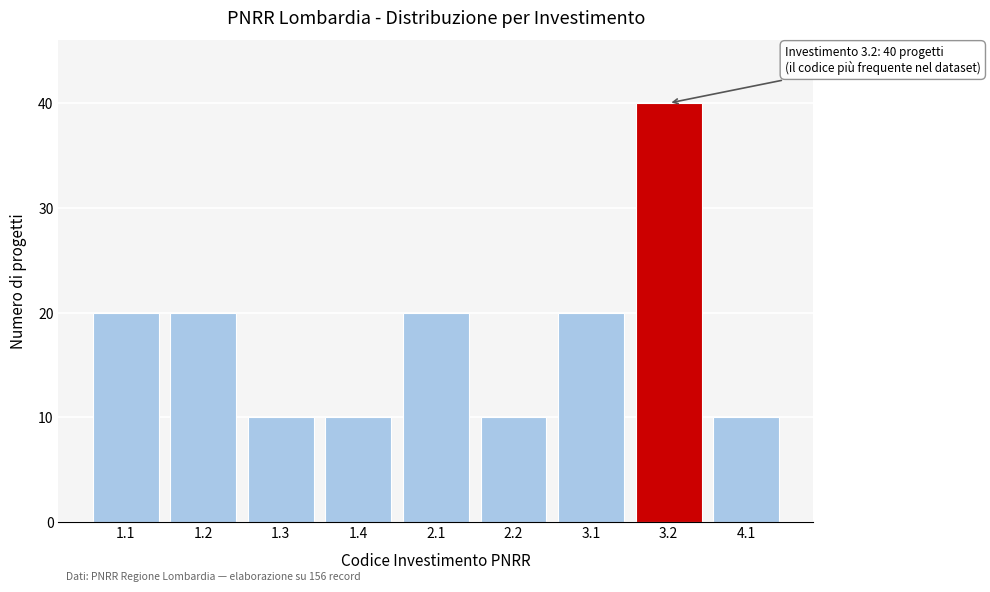

Reading left to right, transcribe all the data shown in this chart.

20	20	10	10	20	10	20	40	10